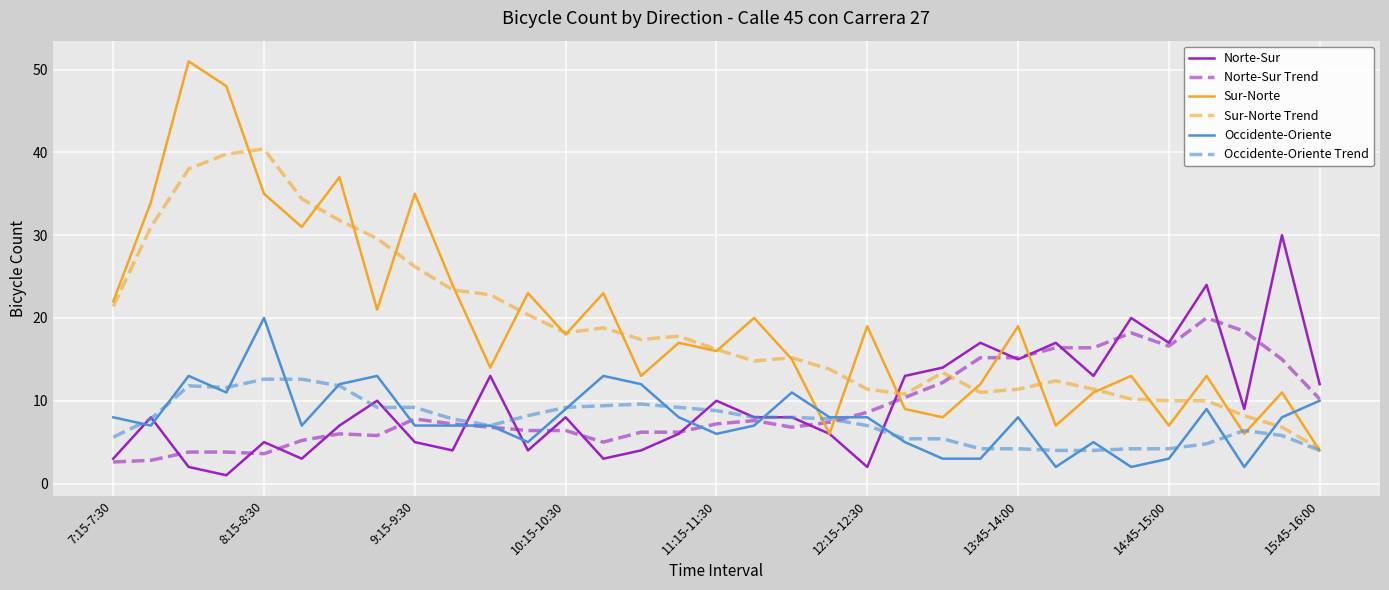

Which series has the widest spread of values?

Sur-Norte